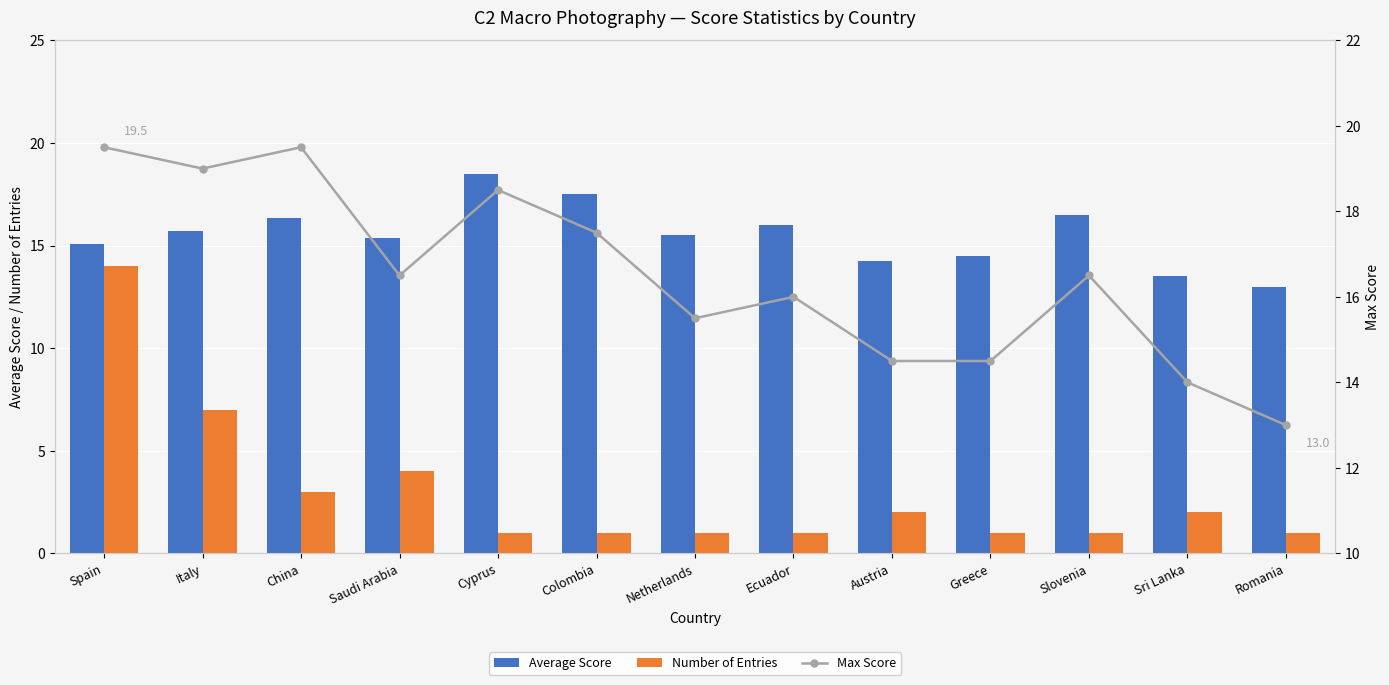

How many groups of bars are there?

13